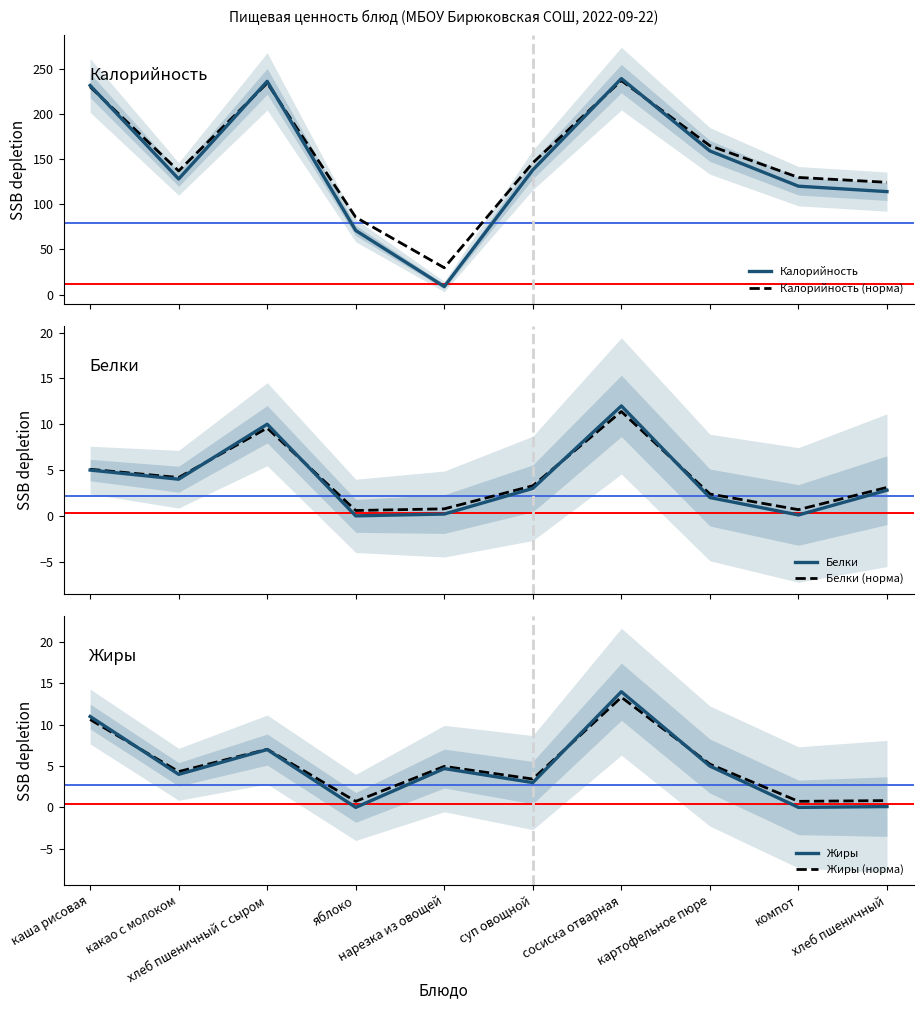

At how many categories does at least one series exceed 73?

9